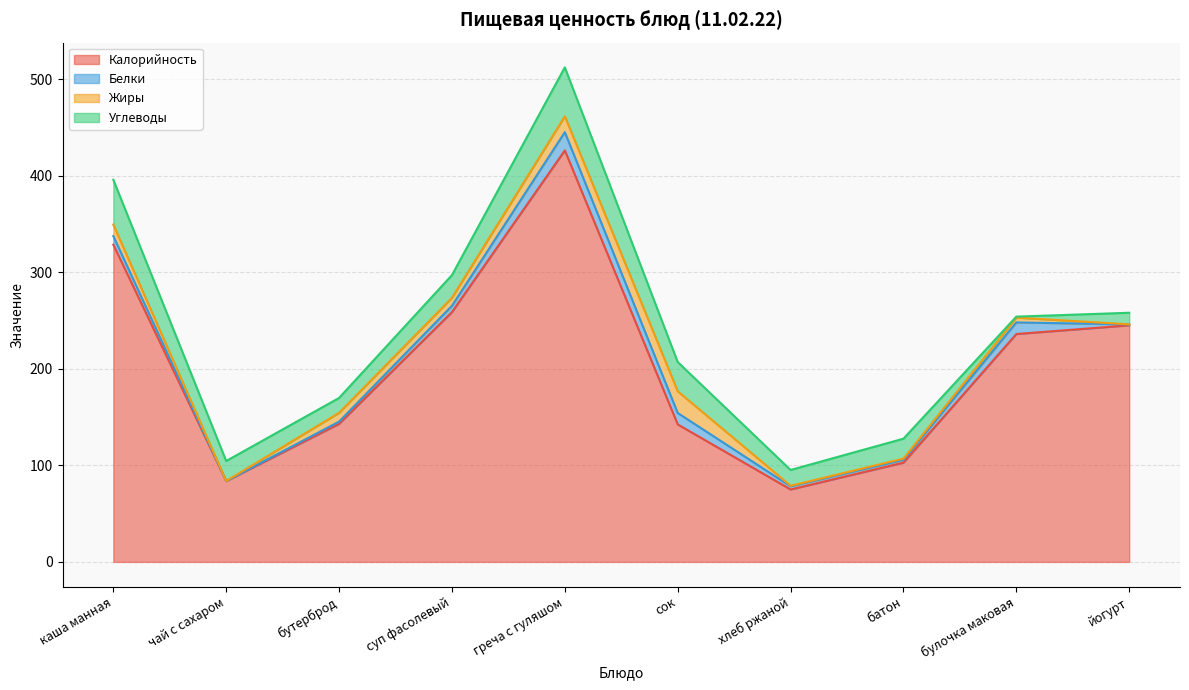

Reading left to right, extract all data points from this chart.

Калорийность: 328.5	83.7	143.0	258.7	426.1	142.4	75.0	102.8	236.0	245.0
Белки: 8.9	0.0	2.3	6.5	18.9	11.8	3.3	3.0	12.0	1.0
Жиры: 11.9	0.0	9.1	8.3	16.4	22.5	0.5	1.2	5.0	0.0
Углеводы: 46.4	20.8	15.4	23.5	50.7	30.3	16.4	20.6	1.0	12.0